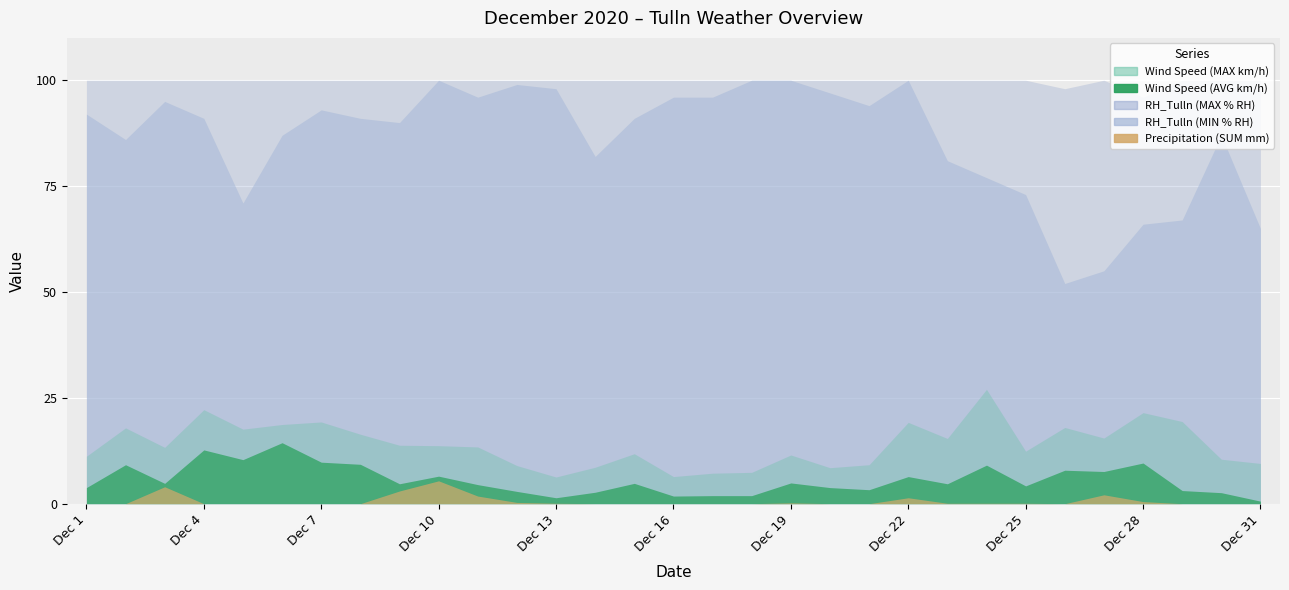

At which label does RH_Tulln (MIN % RH) first exceed 91?

Dec 1